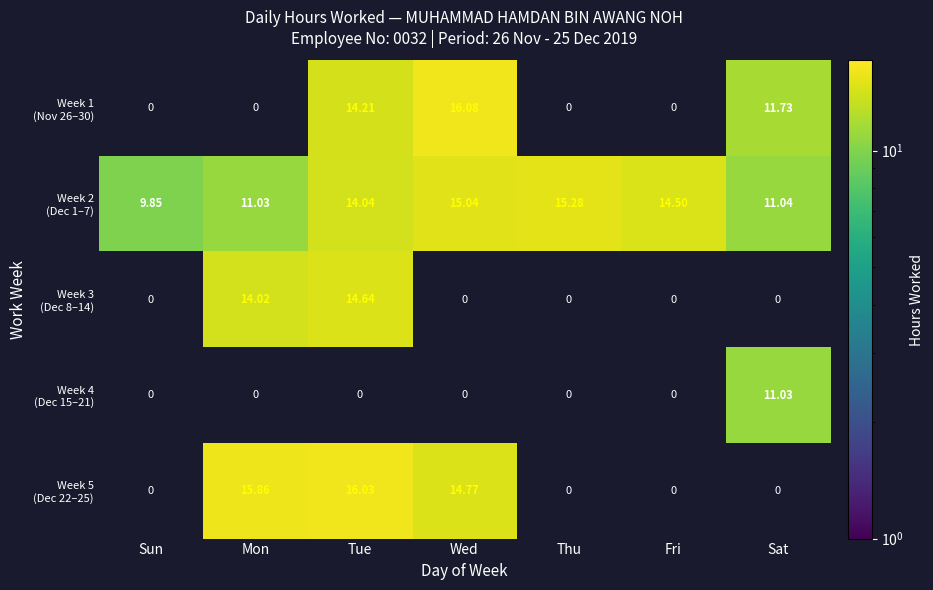

At which category is the sum across all series the highest?

Tue